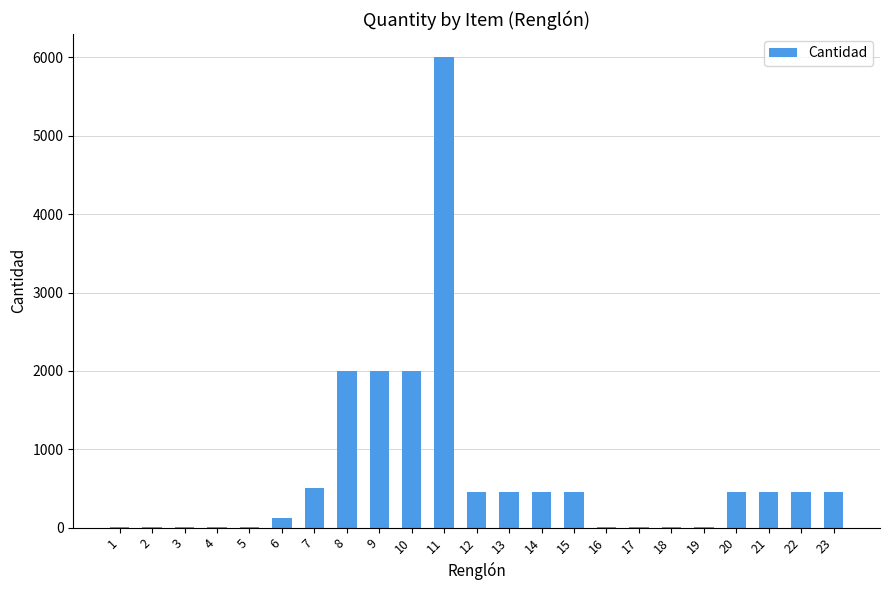

What is the greatest value displayed?

6000